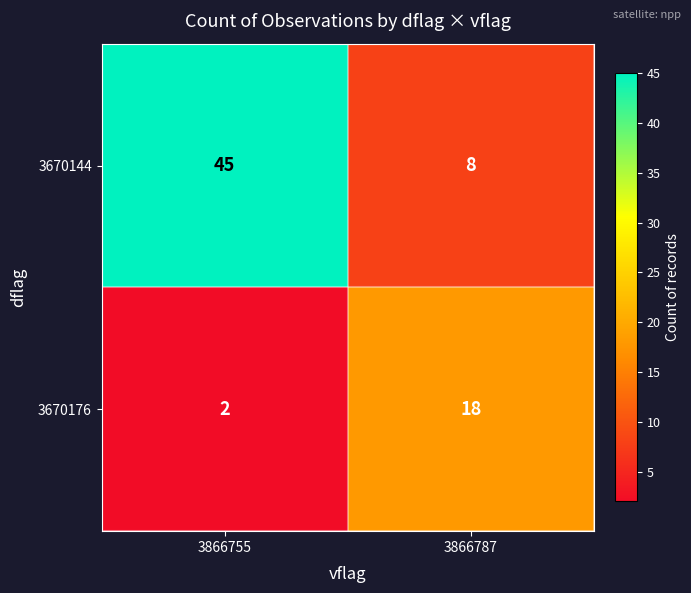

What is the spread (max minus min) of values at 3866755?

43